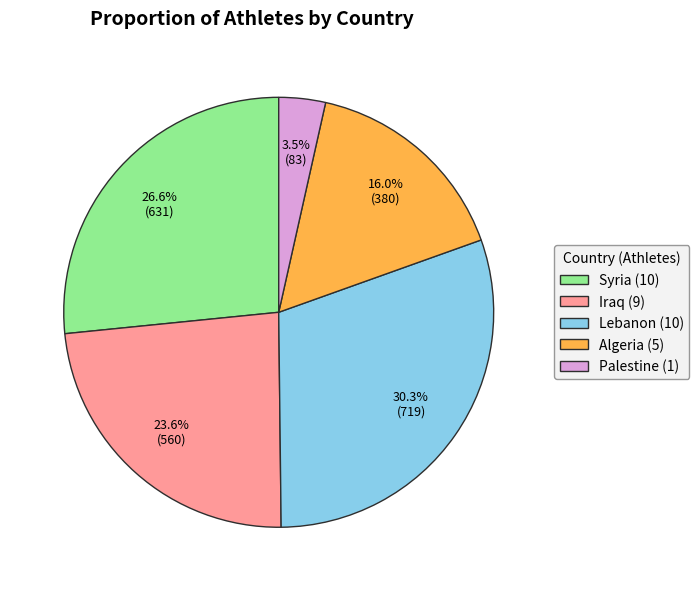

Does any single category account for the majority?

No